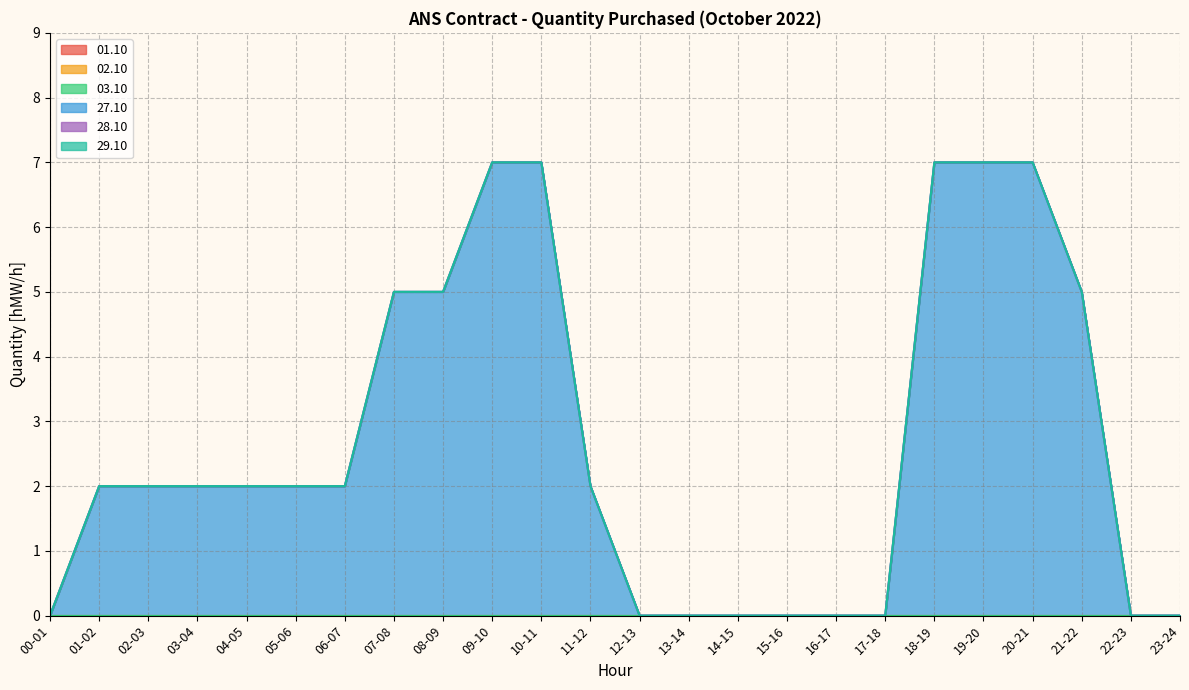

Rank the series by their maximum value, from lowest to highest.

01.10, 02.10, 03.10, 28.10, 29.10, 27.10